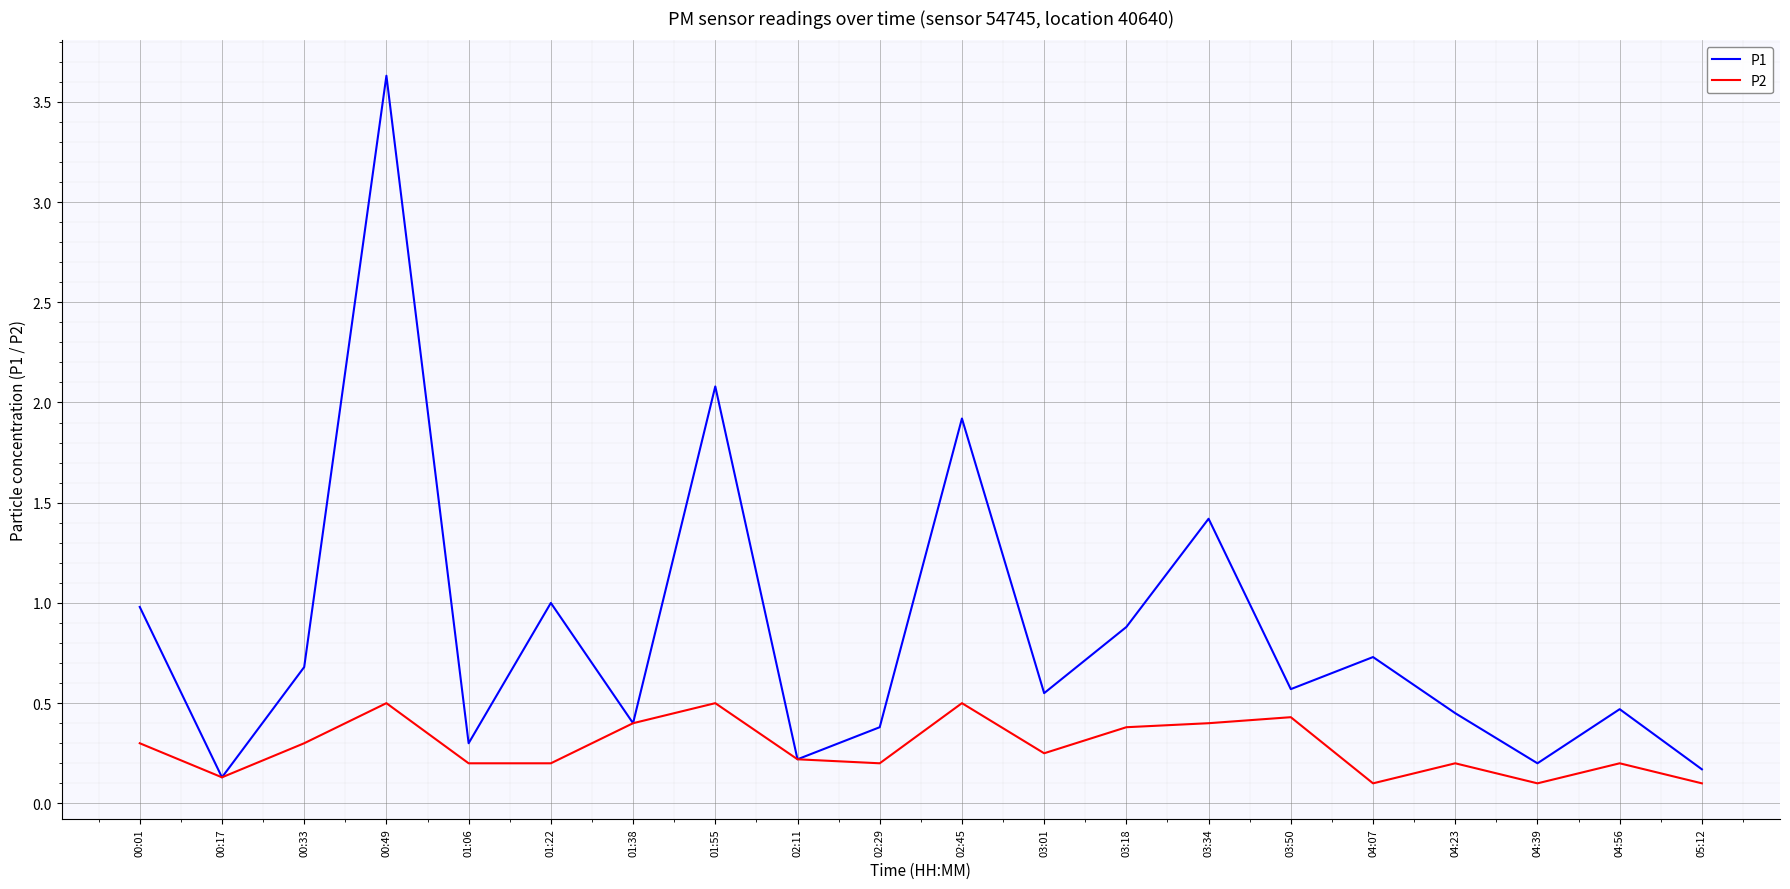

What is the total value across all series at 04:39?

0.3